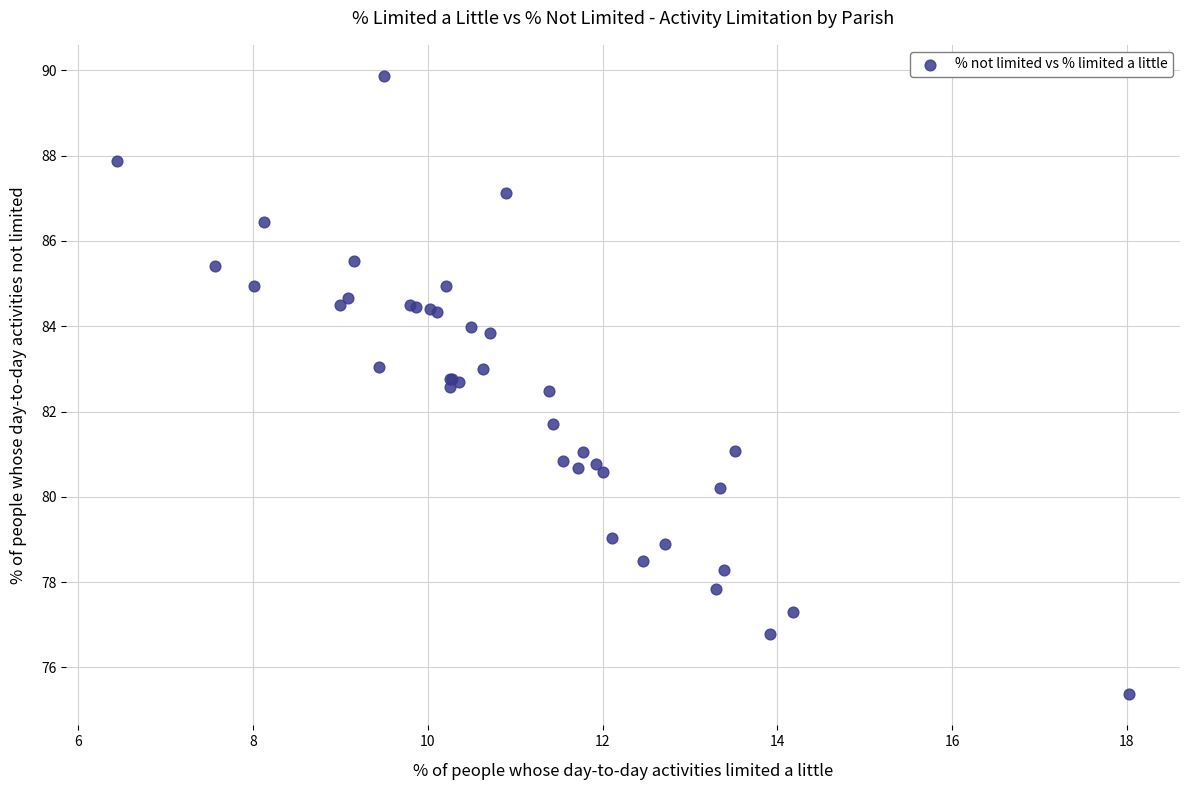

What Y value in the scatter plot is closest to 82?

81.7